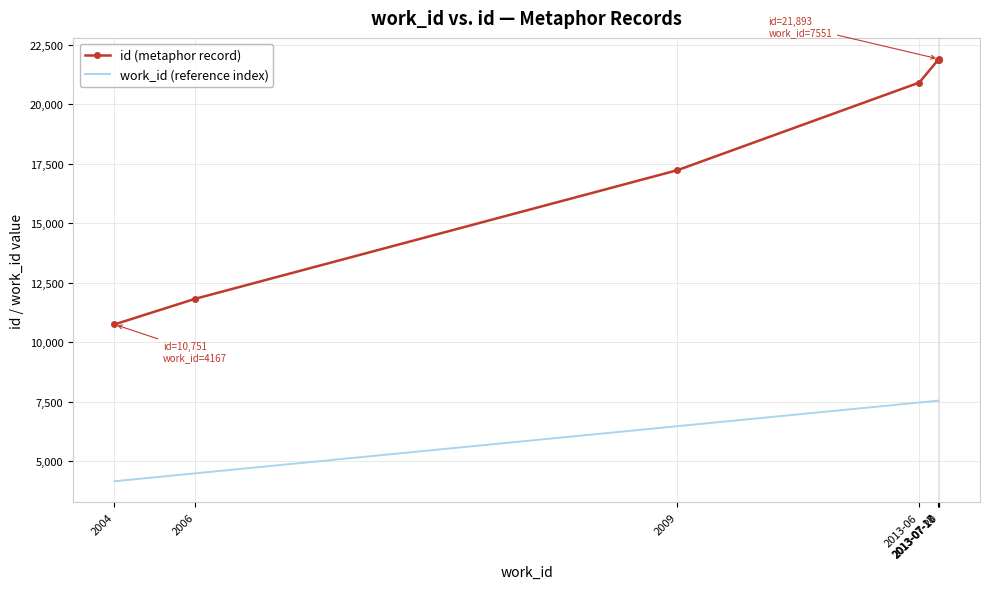

What is the difference between the second highest and minimum values in the id (metaphor record) series?

11109